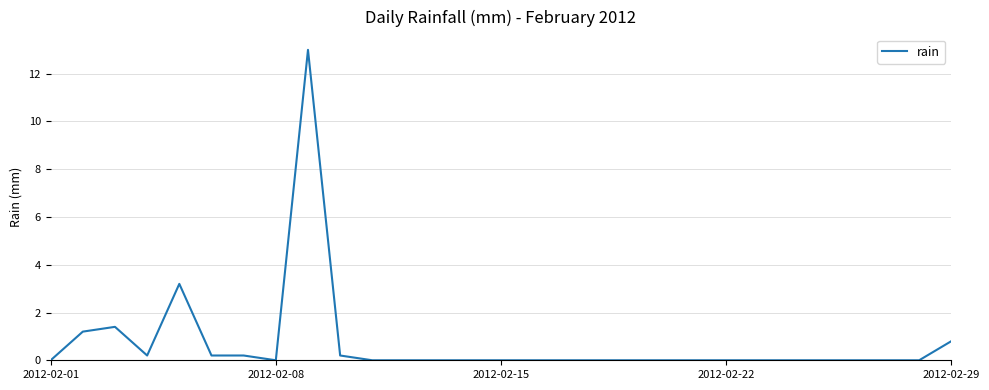

What is the difference between the maximum and minimum values?

13.0